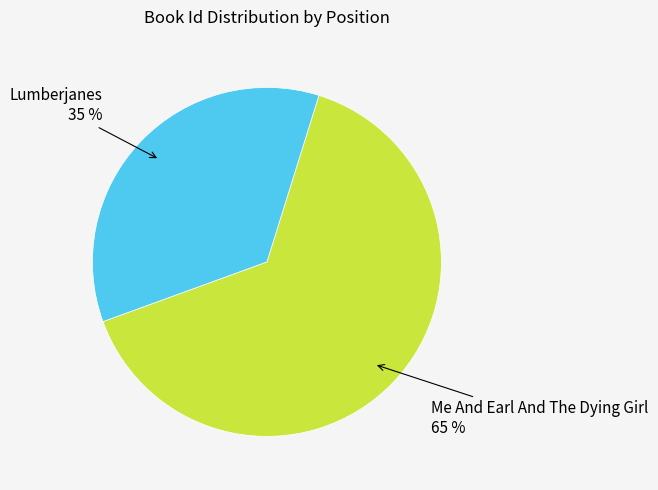

Is there a majority slice in this chart?

Yes